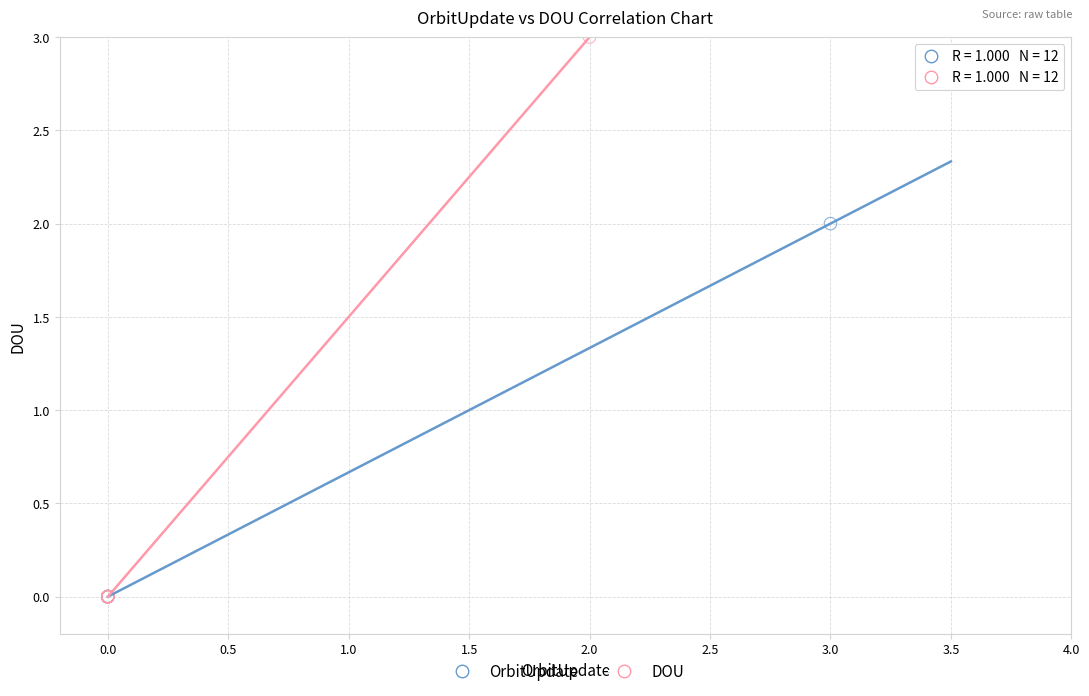

What are all the series names shown in the legend?

OrbitUpdate, DOU